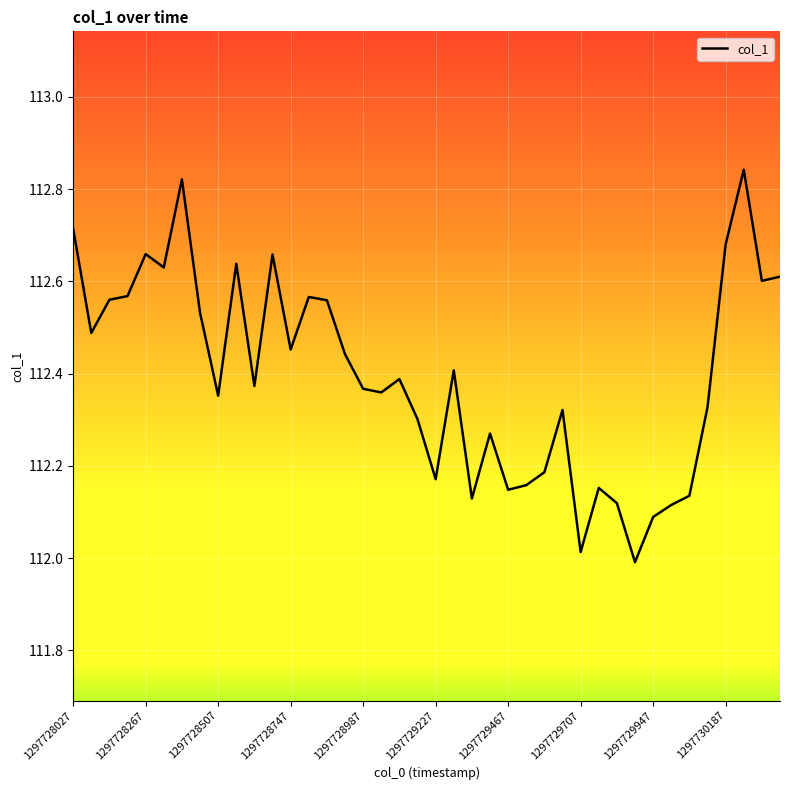

How many series are shown in this chart?

1